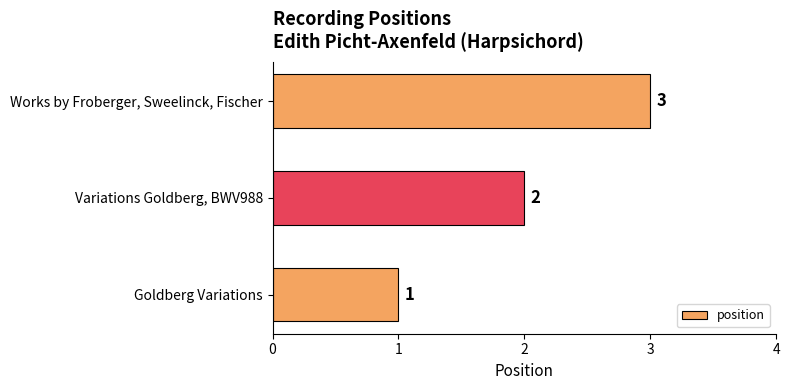

The value at Variations Goldberg, BWV988 is 2. True or false?

True